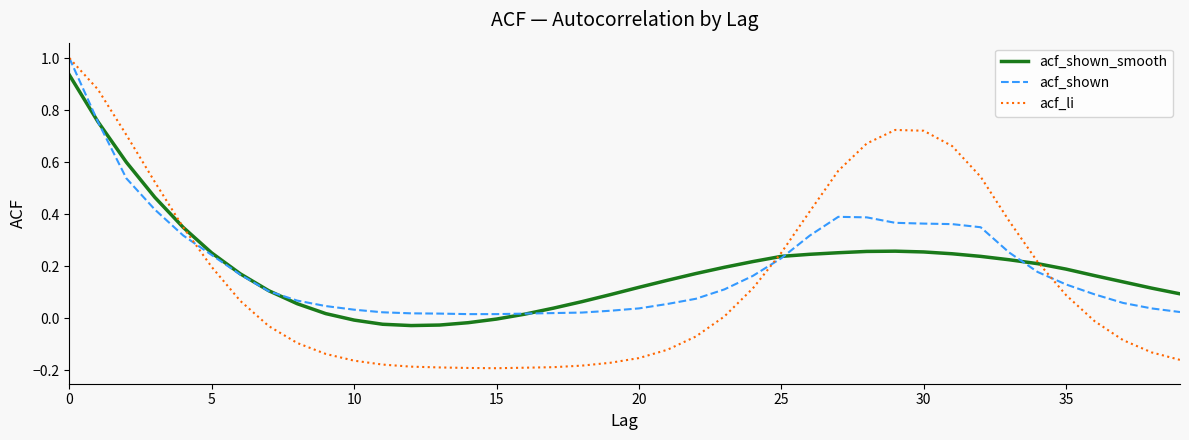

What is the highest value of the acf_li series?

1.0